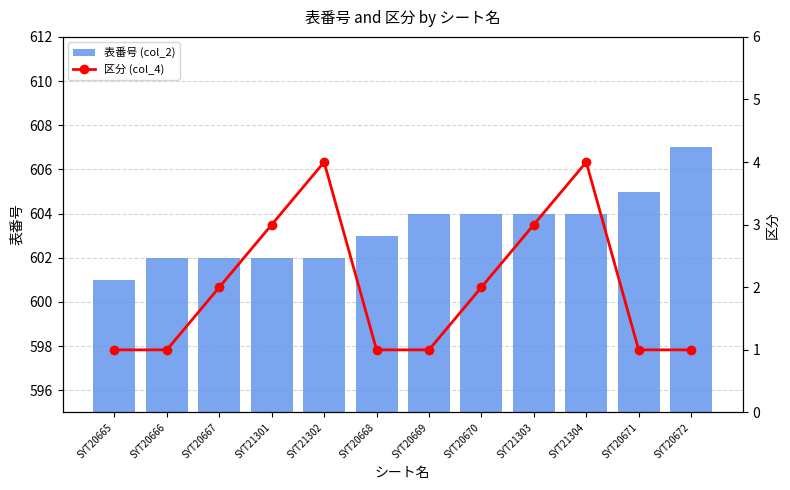

Rank the series by their maximum value, from highest to lowest.

表番号 (col_2), 区分 (col_4)